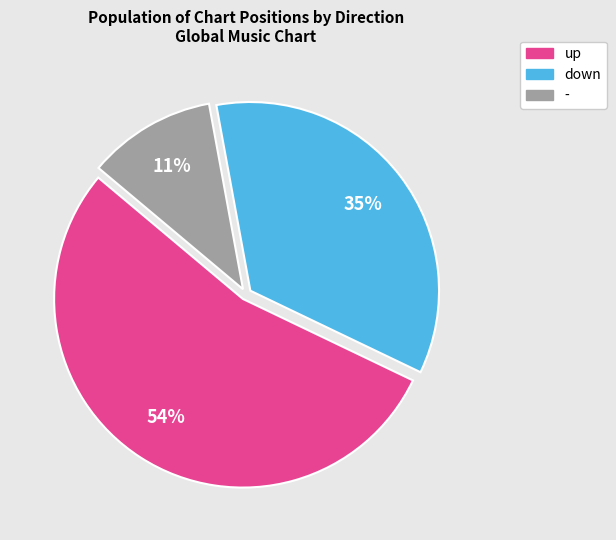

Is it true that down is 25% of the pie?

False